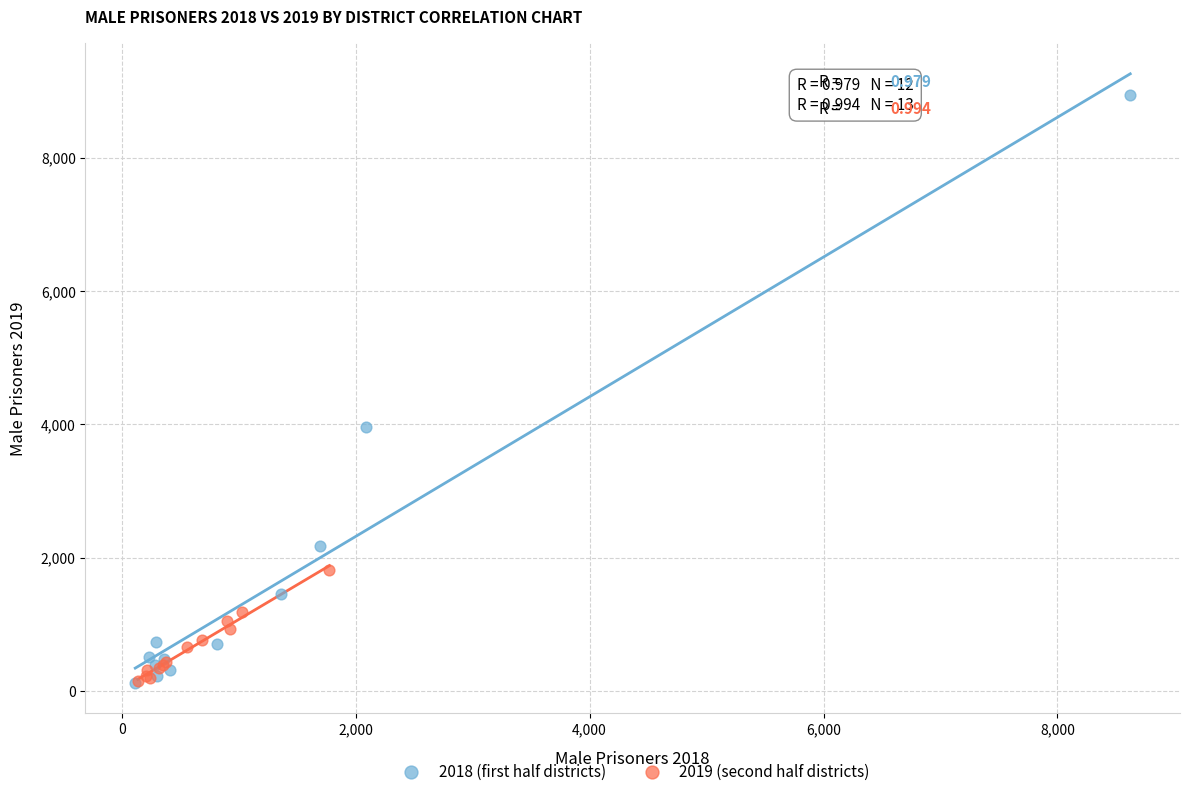

Which series contains the highest Y value?

2018 (first half districts)